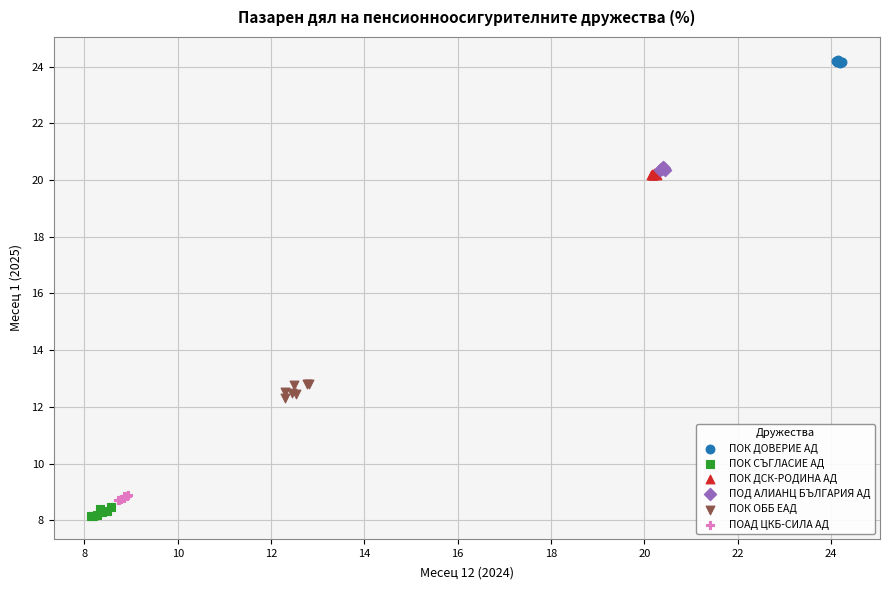

Which series contains the highest Y value?

ПОК ДОВЕРИЕ АД